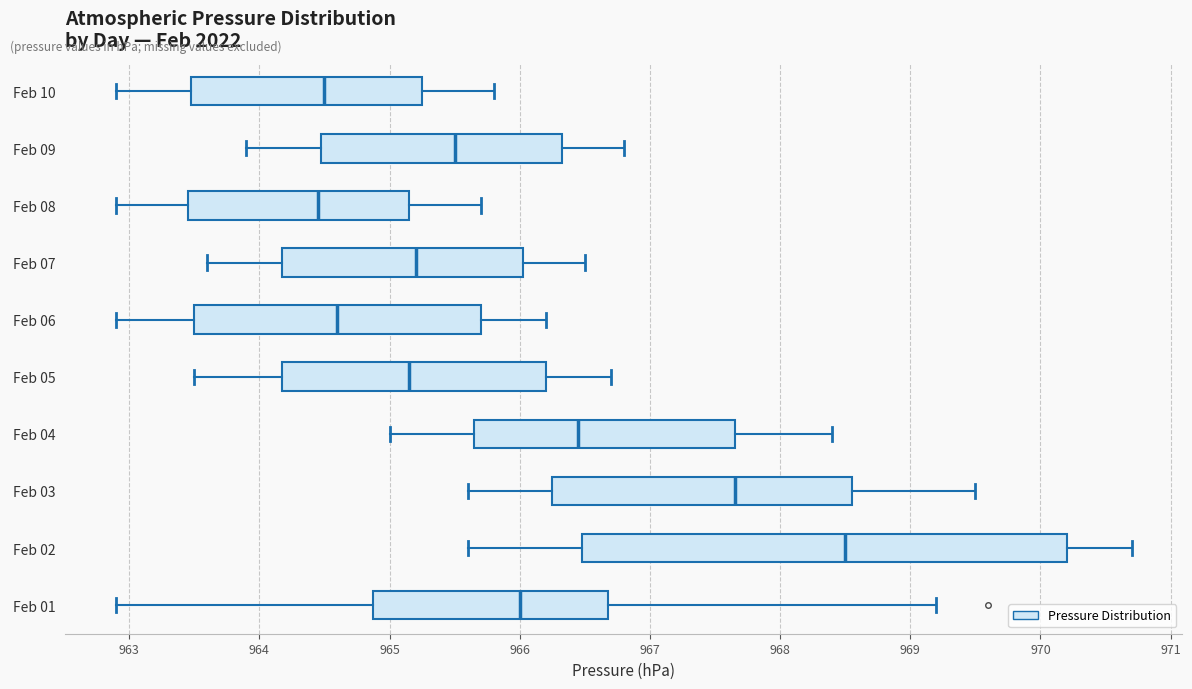

Where does the right whisker of the box for Feb 04 end on the x-axis? The values are not printed on the chart, so give them approximately, as read against the axis.

968.4